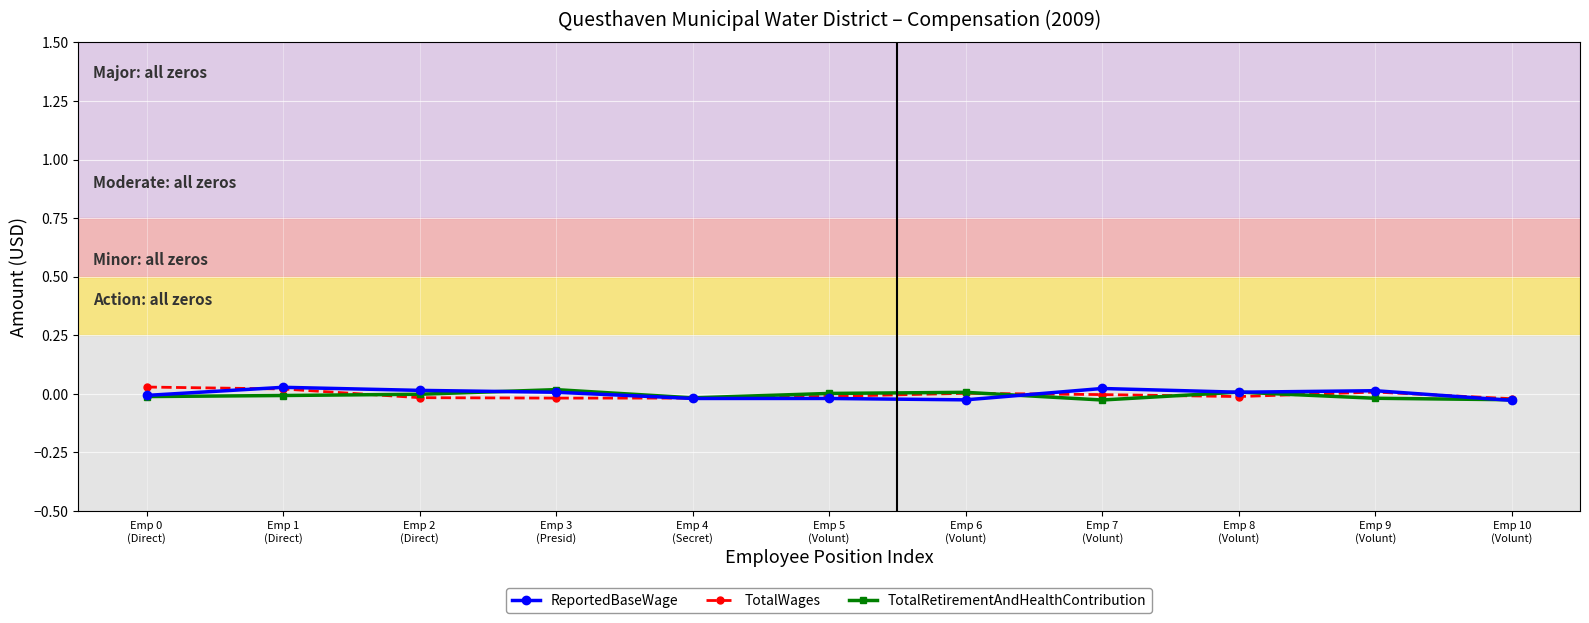

How many categories are shown in the chart?

11